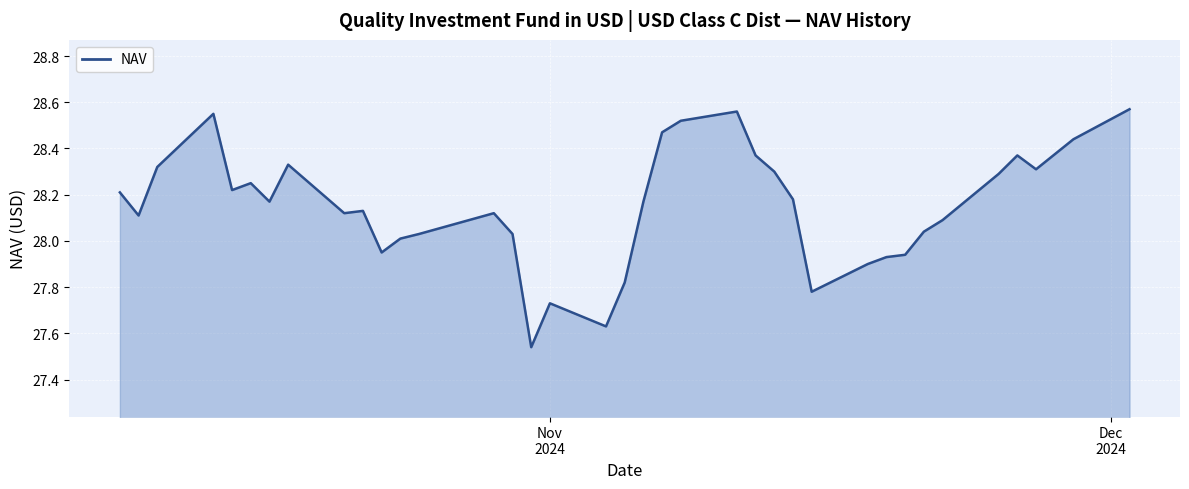

Does the chart have visible grid lines?

Yes